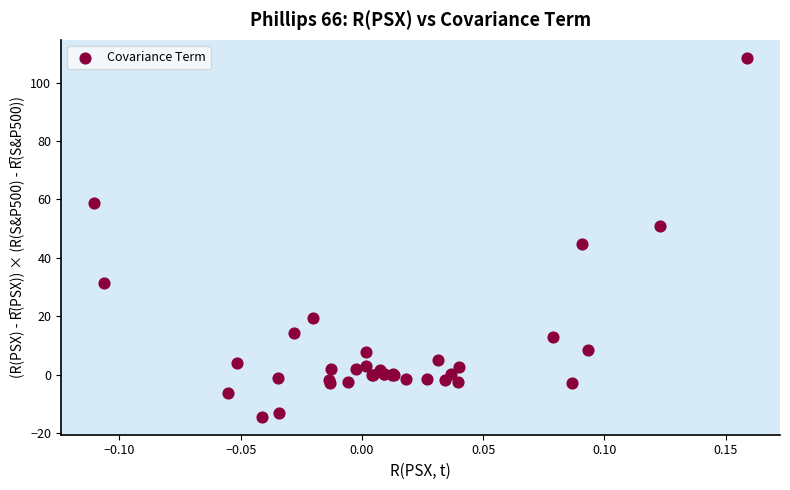

What Y value in the scatter plot is closest to 47?

44.6